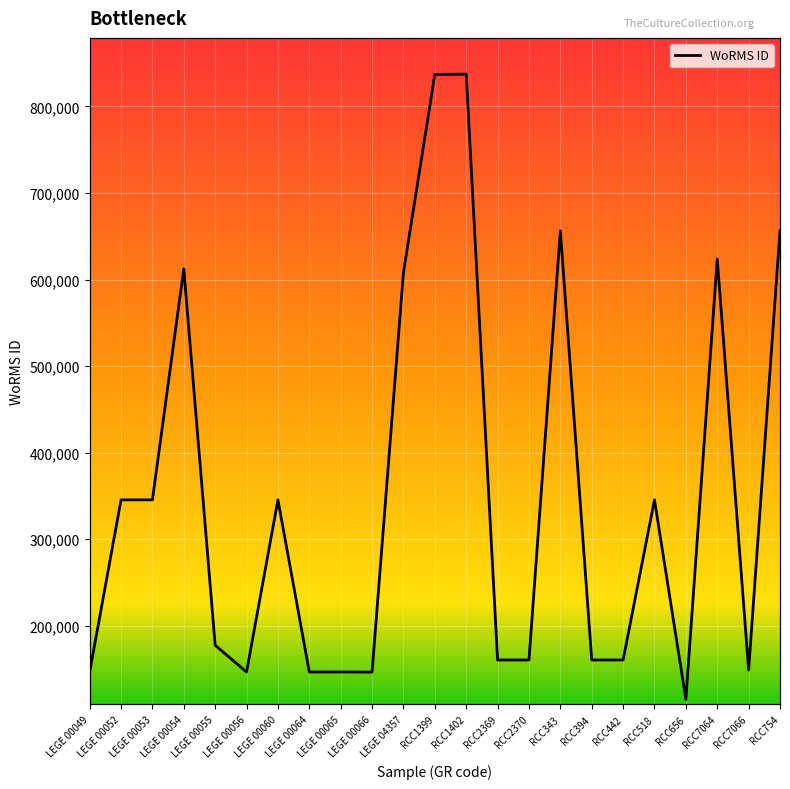

Is this an area chart (filled region under the line)?

No